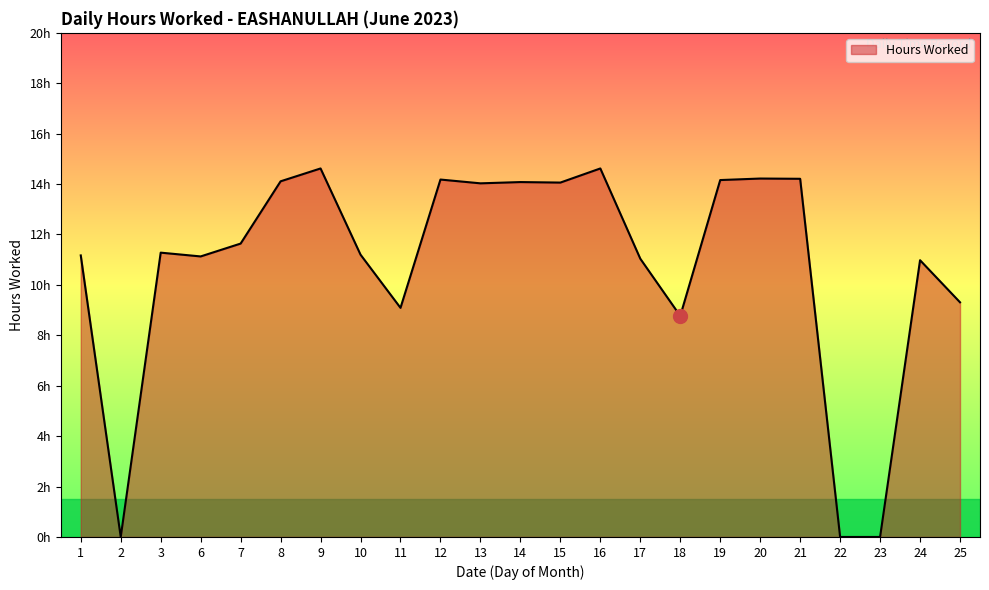

Reading left to right, transcribe all the data shown in this chart.

11.2	0.0	11.3	11.1	11.6	14.1	14.6	11.2	9.1	14.2	14.0	14.1	14.1	14.6	11.0	8.8	14.2	14.2	14.2	0.0	0.0	11.0	9.3